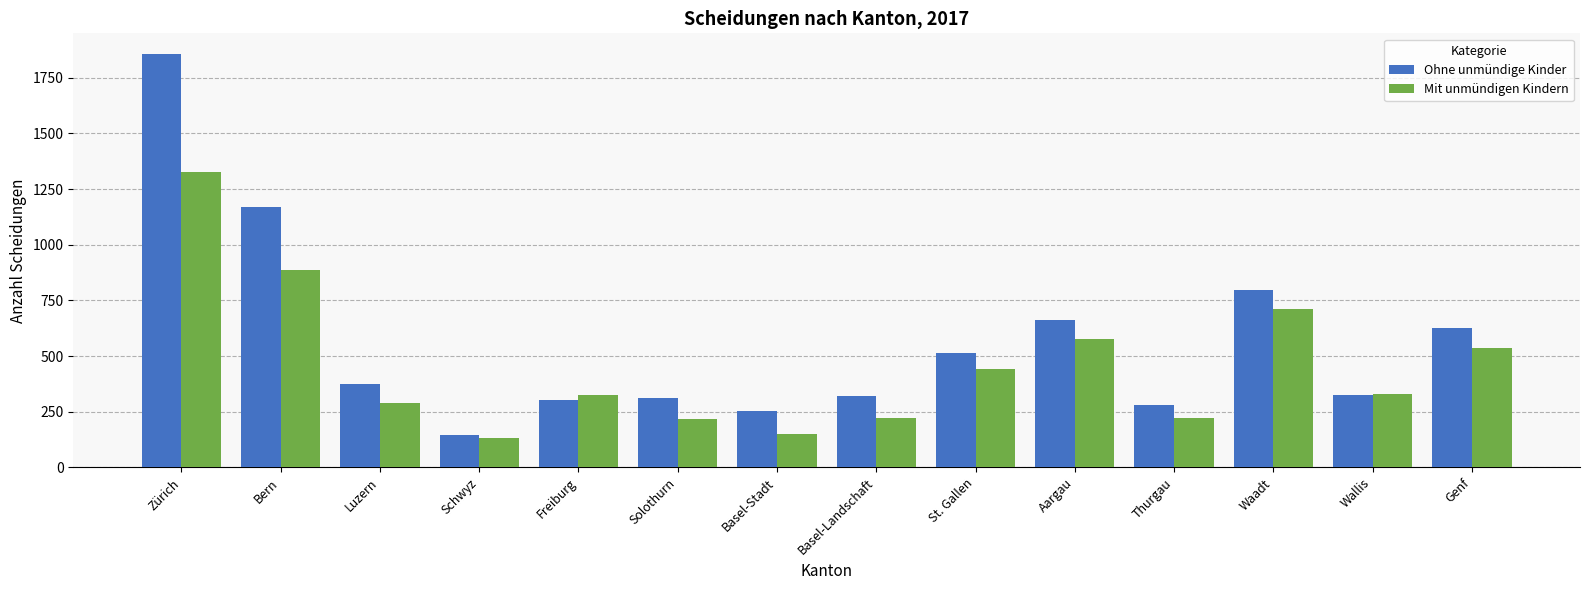

What is the highest value of the Mit unmündigen Kindern series?

1327